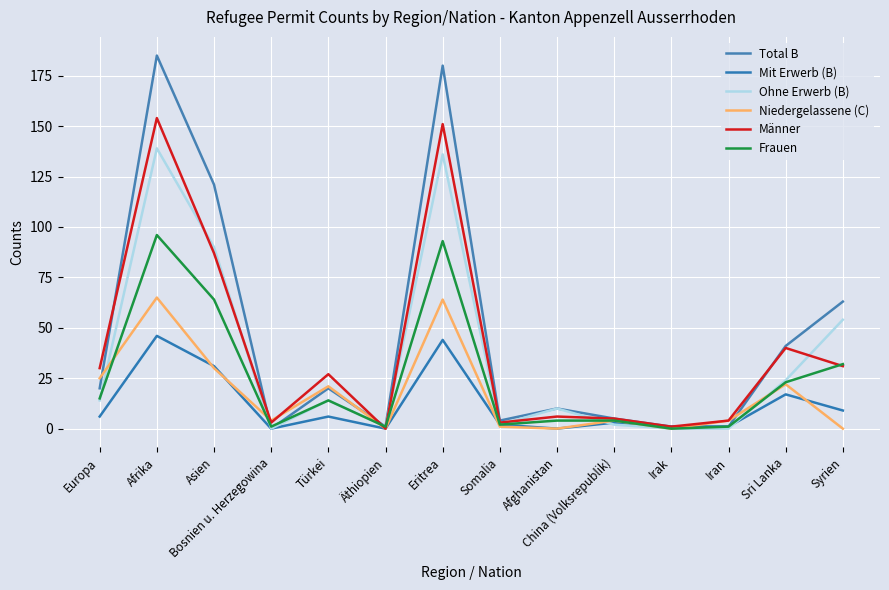

What is the sum of all Total B values?

652